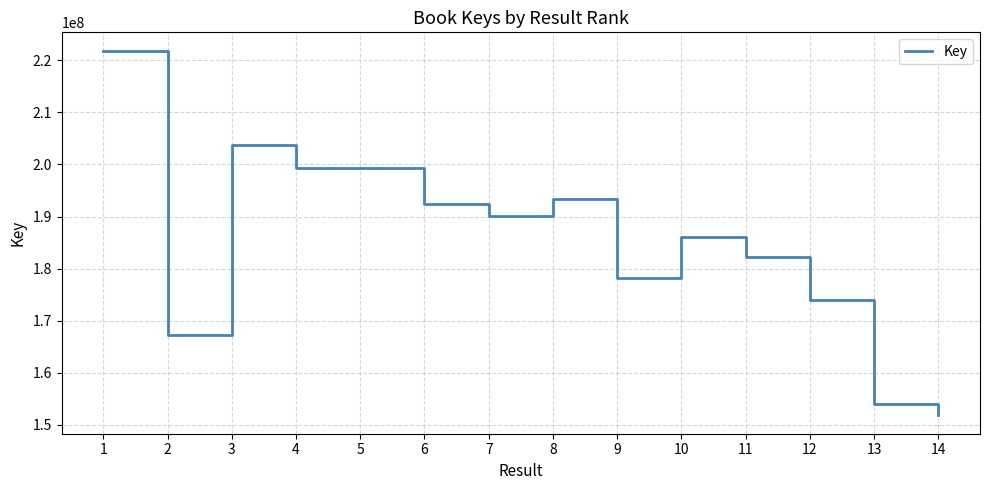

The value at 3 is 203660925. True or false?

True